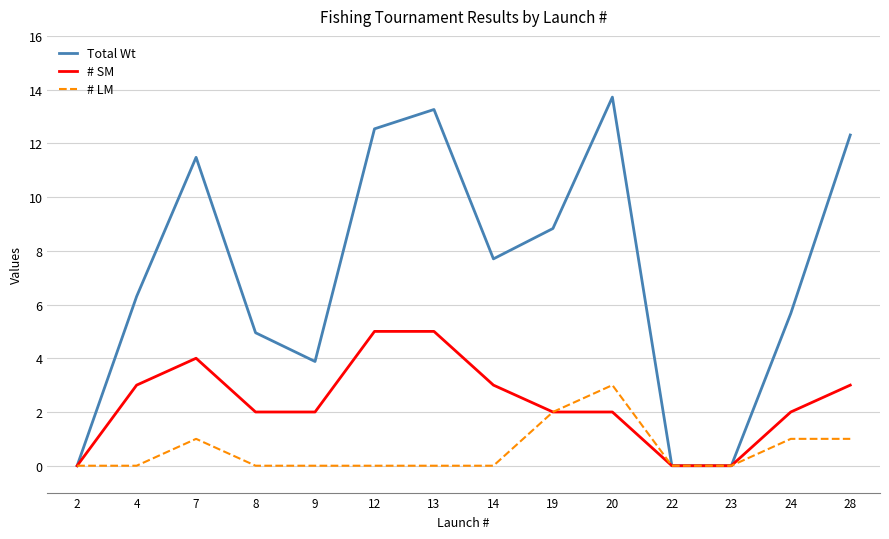

Which category has the highest value across all series?

20